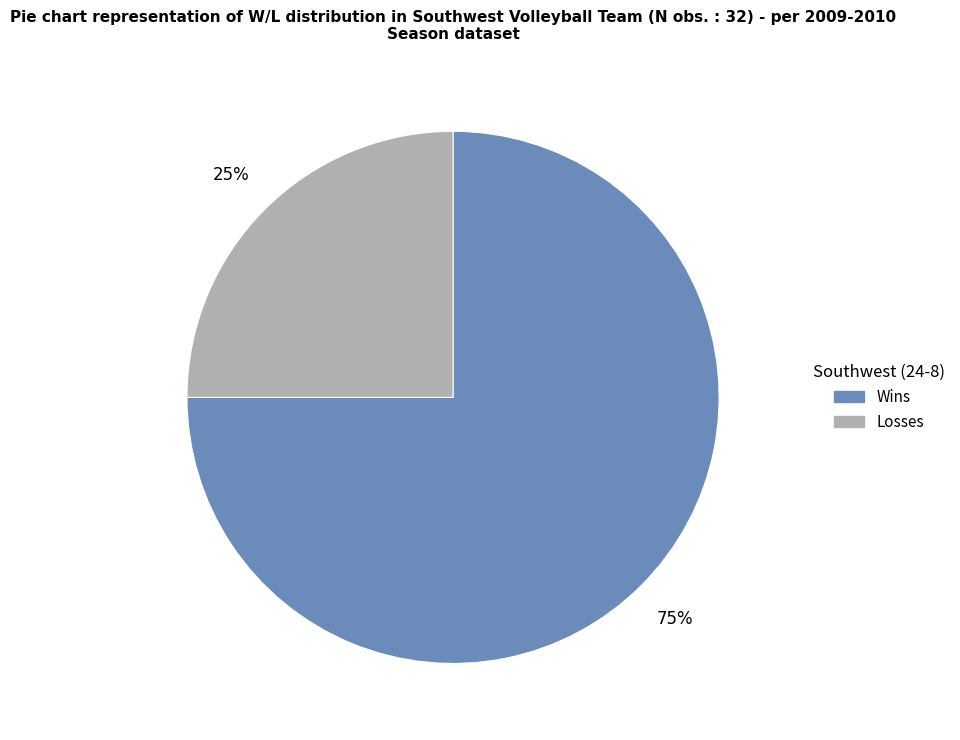

To the nearest percent, what is the difference between the Wins and Losses slice percentages?

50%